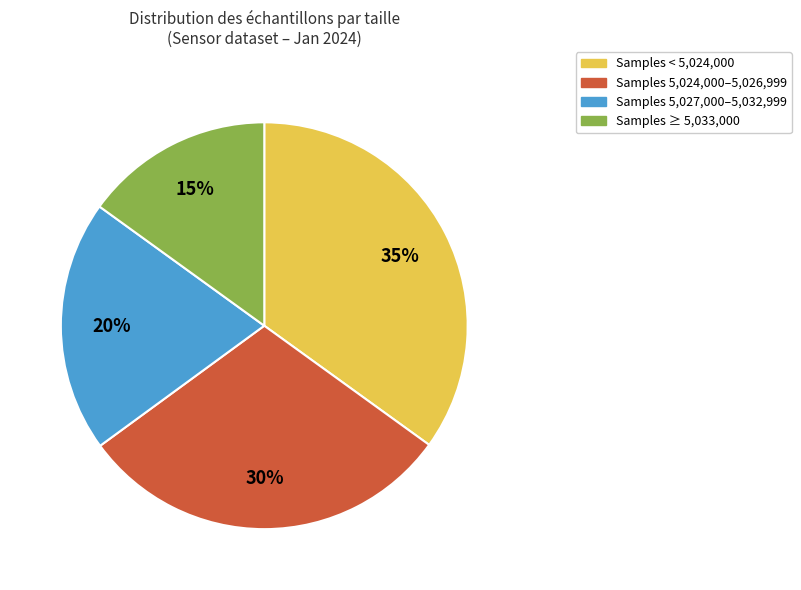

Is it true that Samples 5,027,000–5,032,999 is 20% of the pie?

True